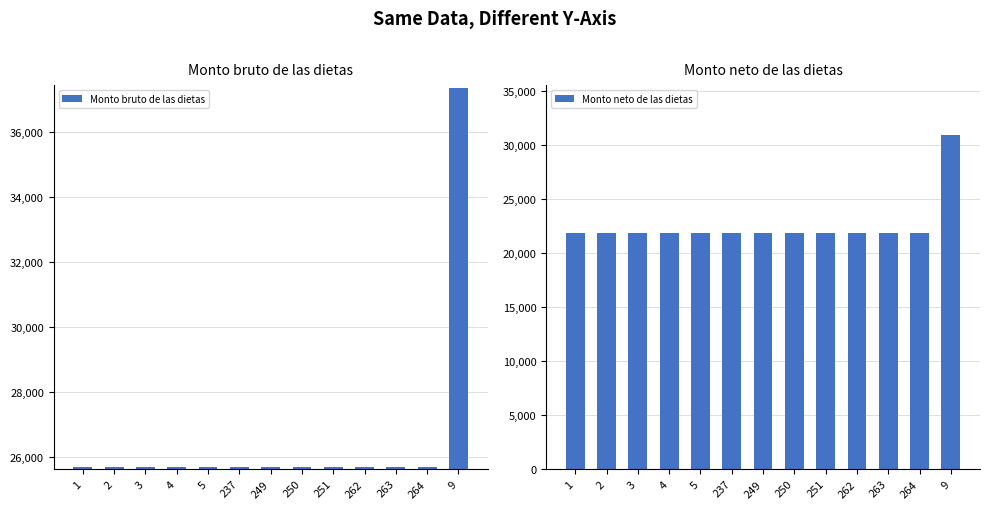

How many series are shown in this chart?

2